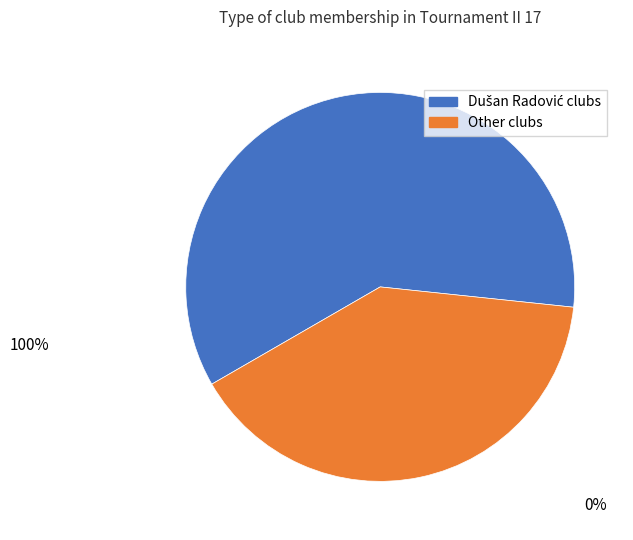

Count the number of slices in the pie.

2